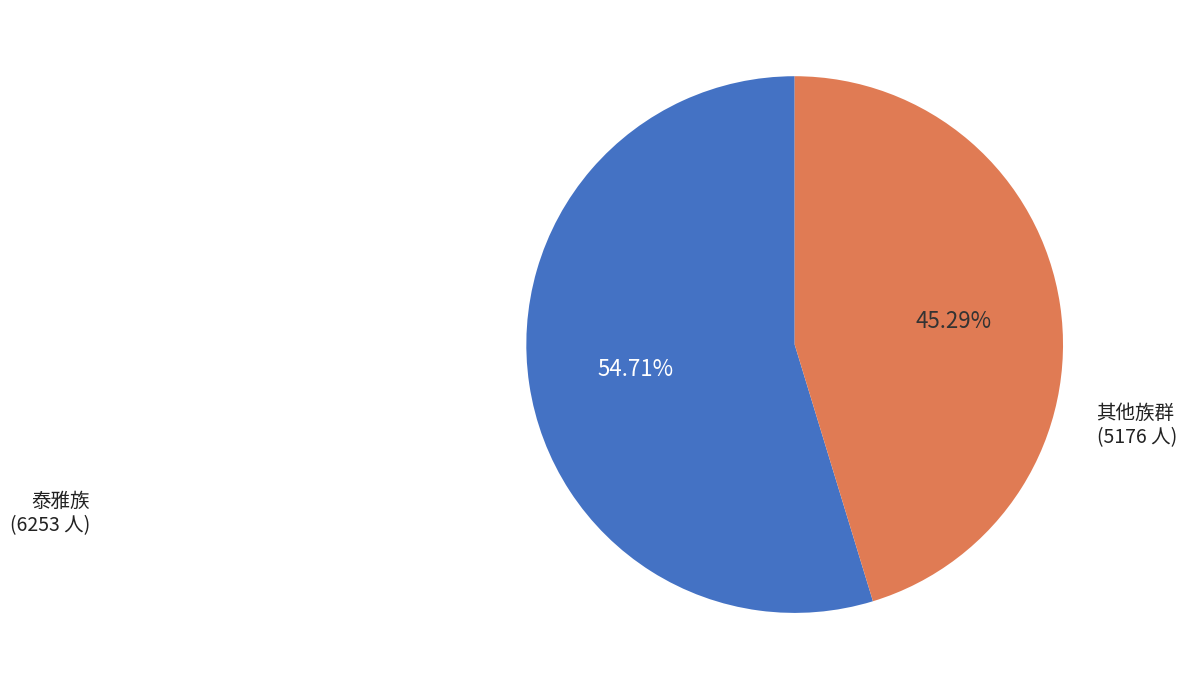

Count the number of slices in the pie.

2